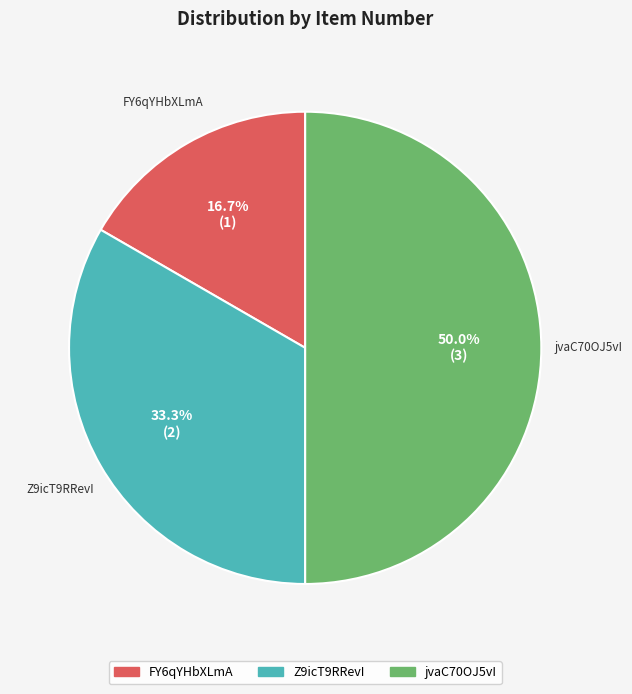

To the nearest percent, what is the difference between the largest and smallest slice percentages?

33%